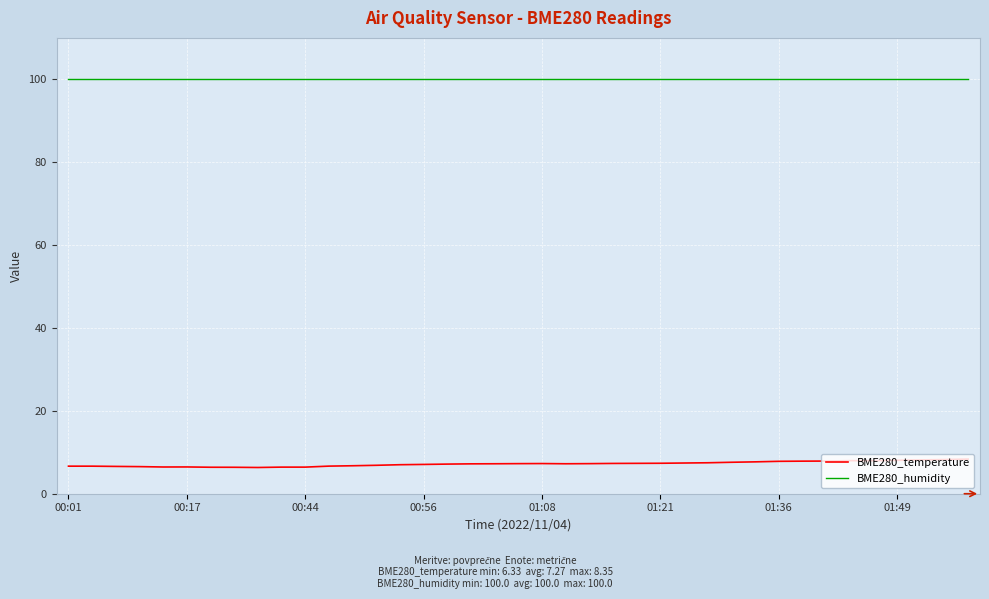

True or false: BME280_temperature and BME280_humidity cross at least once.

False